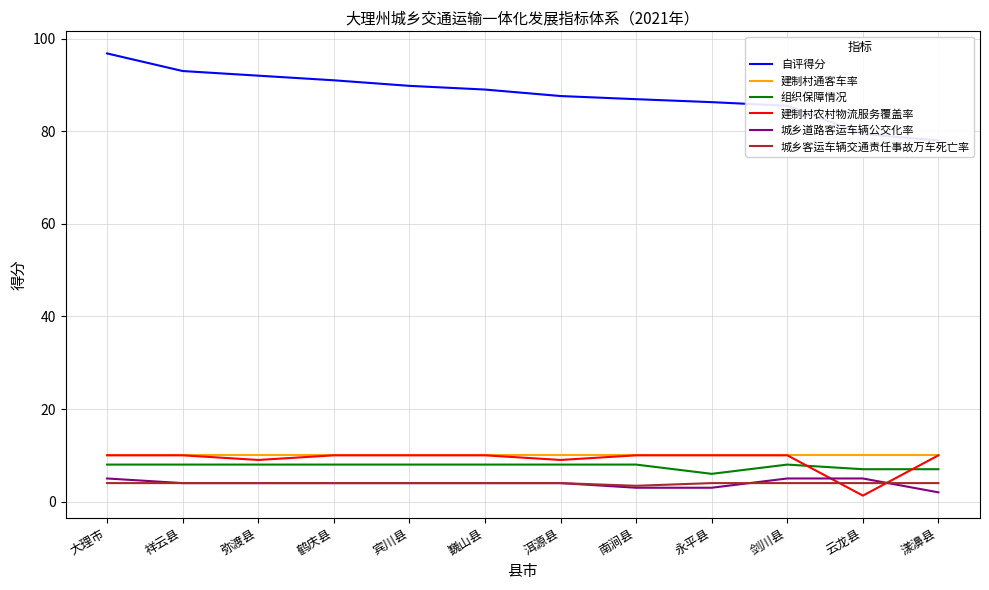

Reading right to left, what are all the values shown in this chart?

自评得分: 78.0	79.4	85.5	86.3	86.9	87.6	89.0	89.8	91.0	92.0	93.0	96.8
建制村通客车率: 10.0	10.0	10.0	10.0	10.0	10.0	10.0	10.0	10.0	10.0	10.0	10.0
组织保障情况: 7.0	7.0	8.0	6.0	8.0	8.0	8.0	8.0	8.0	8.0	8.0	8.0
建制村农村物流服务覆盖率: 10.0	1.3	10.0	10.0	10.0	9.0	10.0	10.0	10.0	9.0	10.0	10.0
城乡道路客运车辆公交化率: 2.0	5.0	5.0	3.0	3.0	4.0	4.0	4.0	4.0	4.0	4.0	5.0
城乡客运车辆交通责任事故万车死亡率: 4.0	4.0	4.0	4.0	3.4	4.0	4.0	4.0	4.0	4.0	4.0	4.0